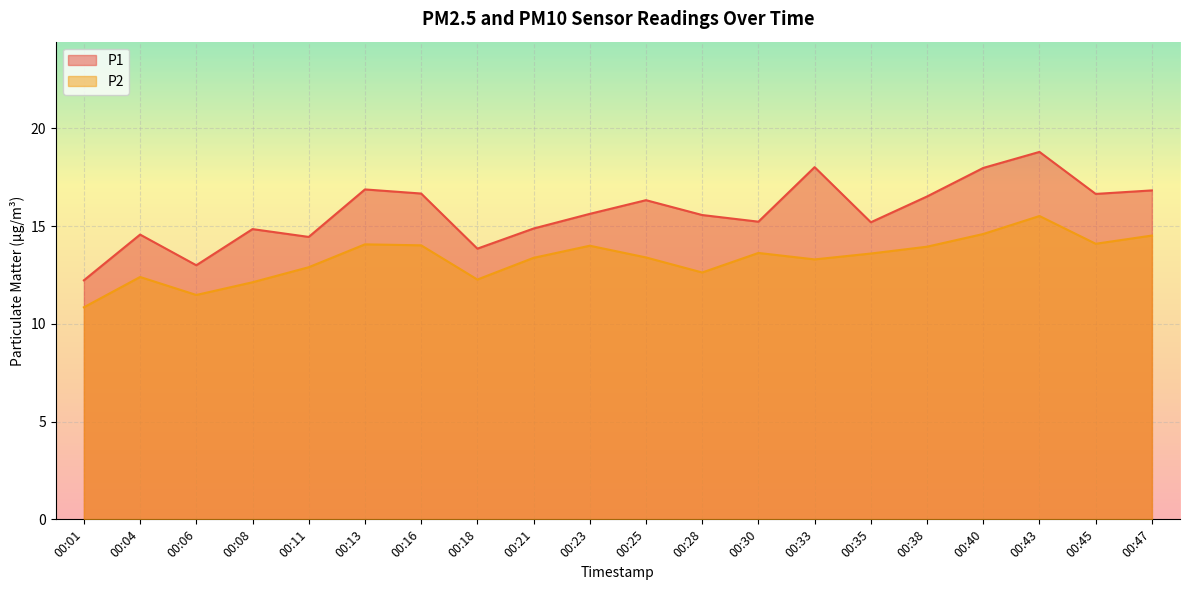

How many lines are shown in the chart?

2